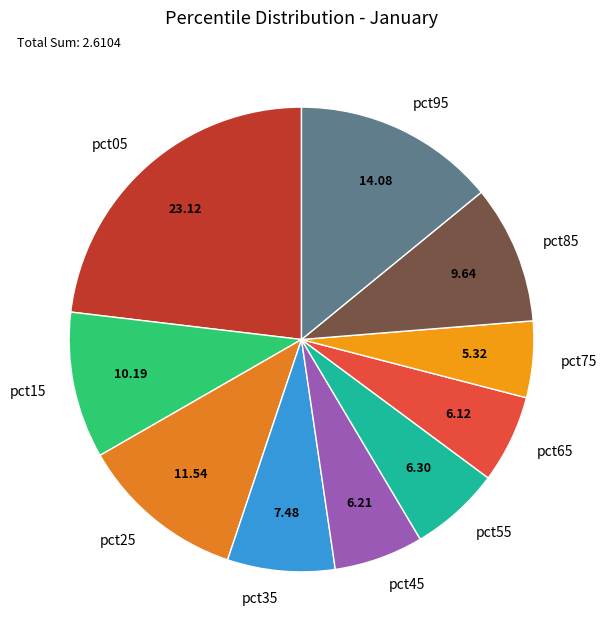

Combined, do pct55 and pct75 account for over 50%?

No